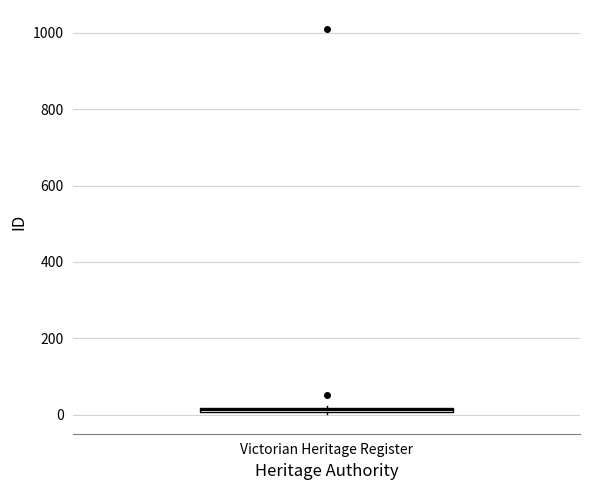

Where is the lower edge of the box for Victorian Heritage Register on the y-axis? The values are not printed on the chart, so give them approximately, as read against the axis.

0